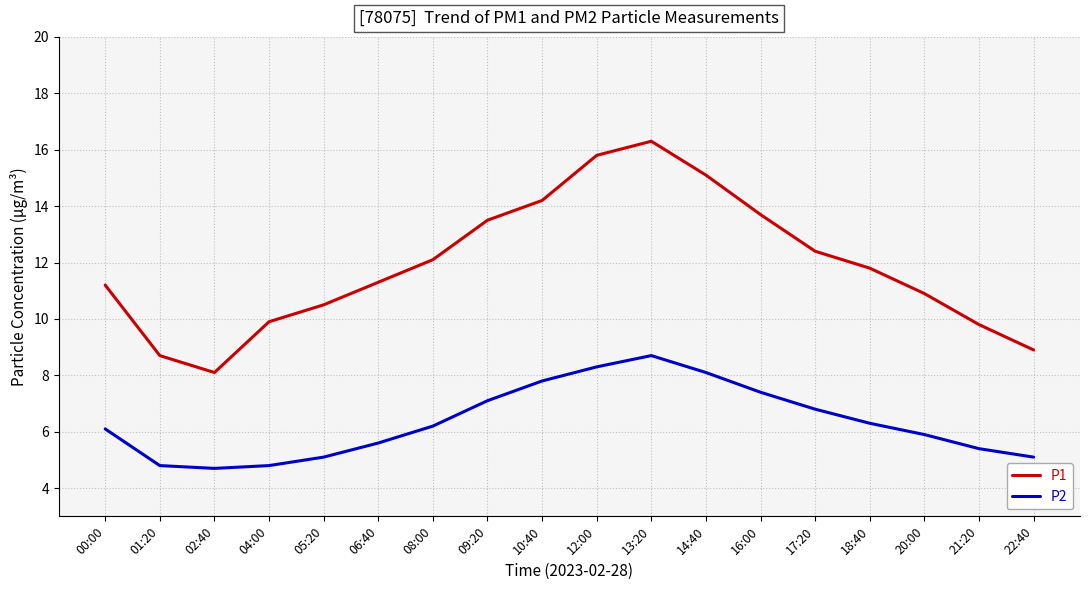

True or false: P1 has more than 2 interior local peaks.

False